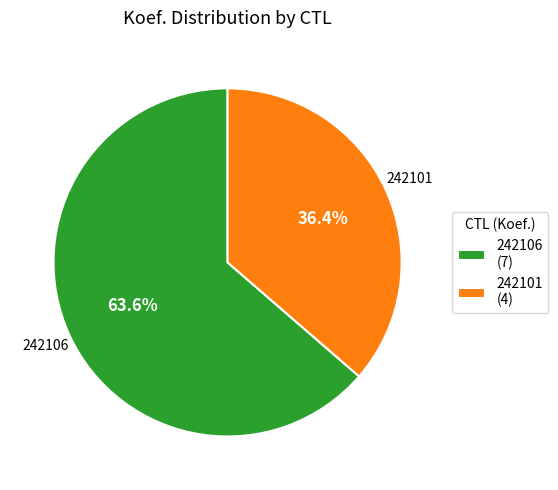

To the nearest percent, what is the difference between the 242106 and 242101 slice percentages?

27%